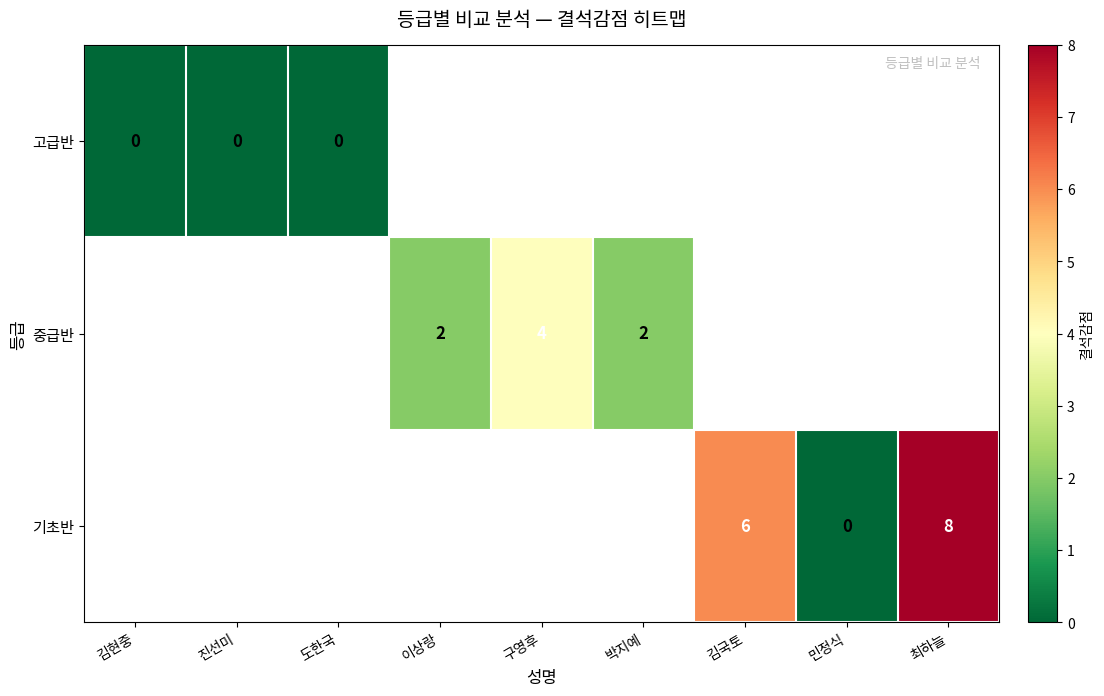

Between 구영후 and 최하늘, which is larger?

최하늘